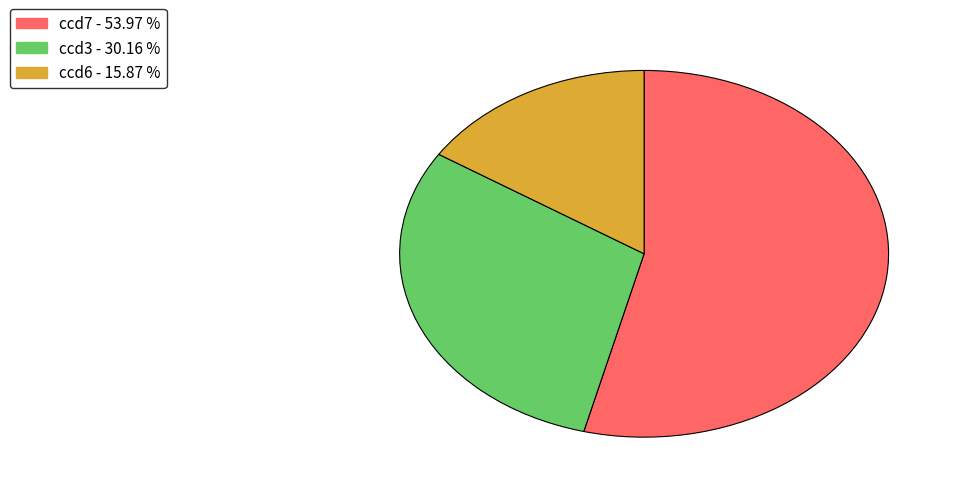

Does any single category account for the majority?

Yes